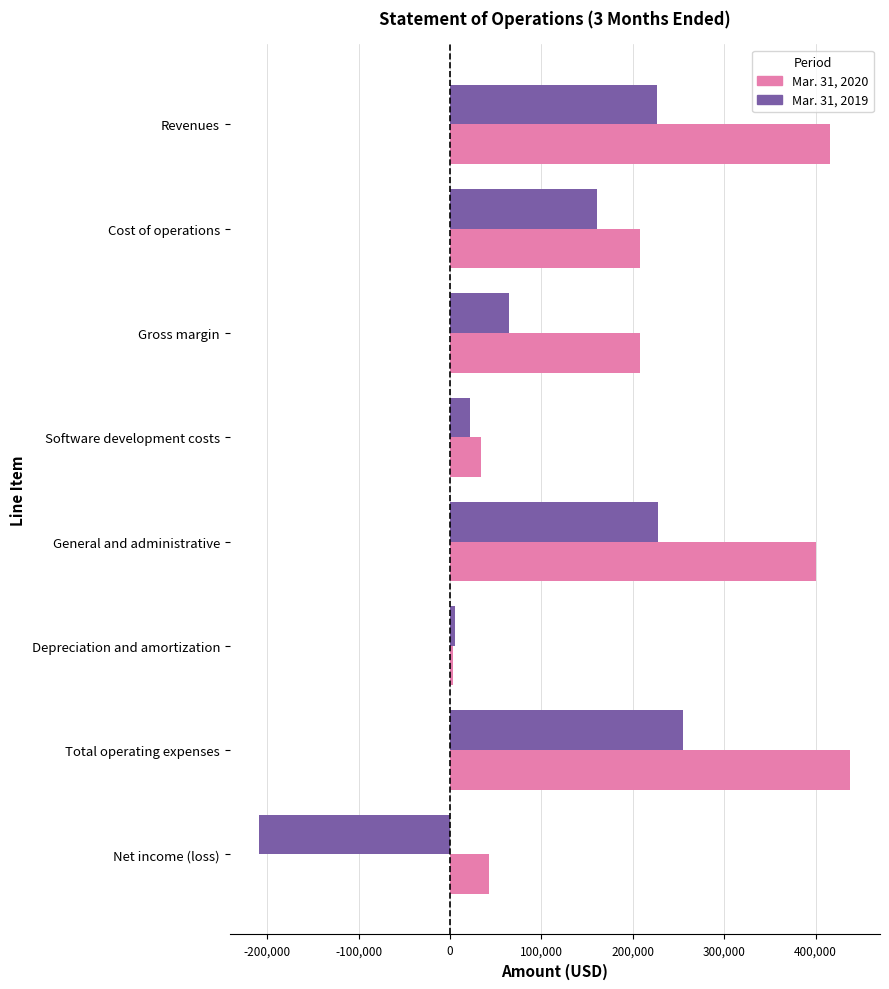

Which series has the largest total across all categories?

Mar. 31, 2020